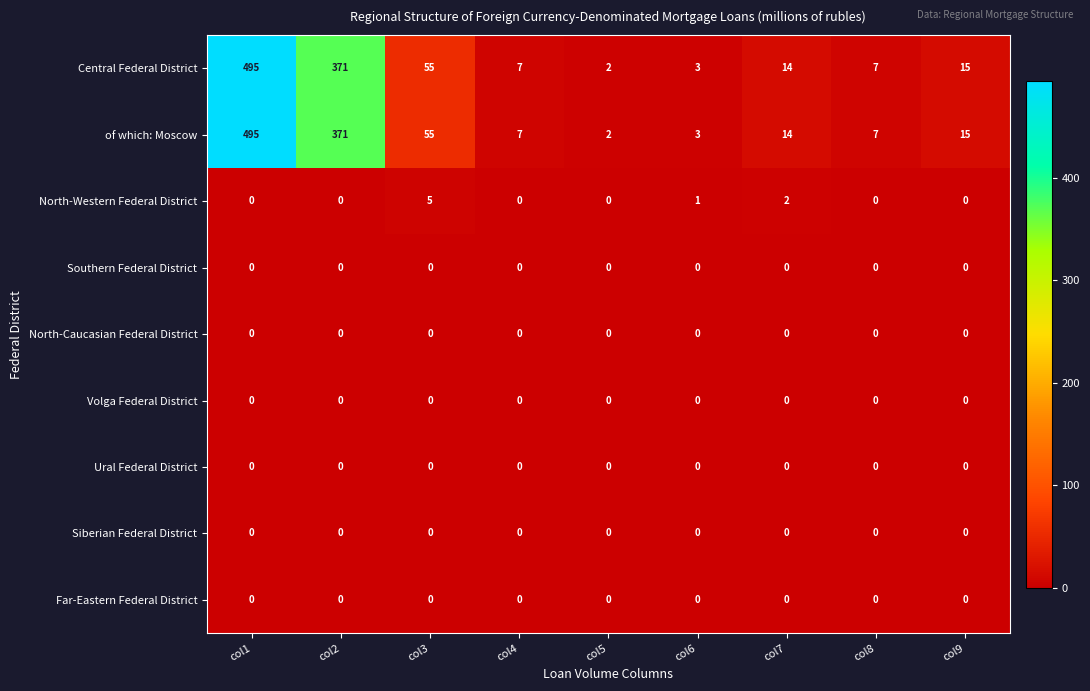

What is the greatest value displayed?

495